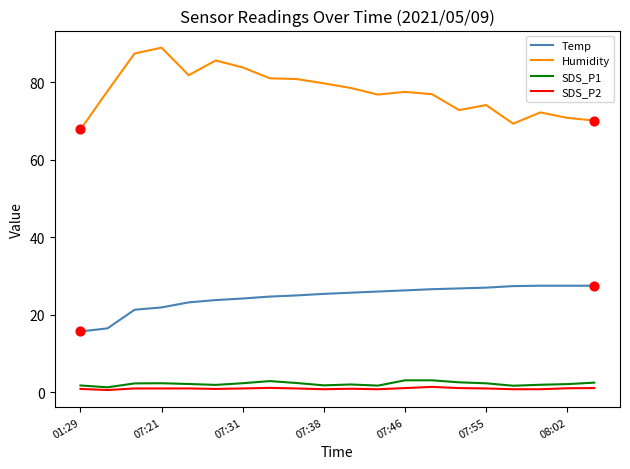

Which series has the widest spread of values?

Humidity